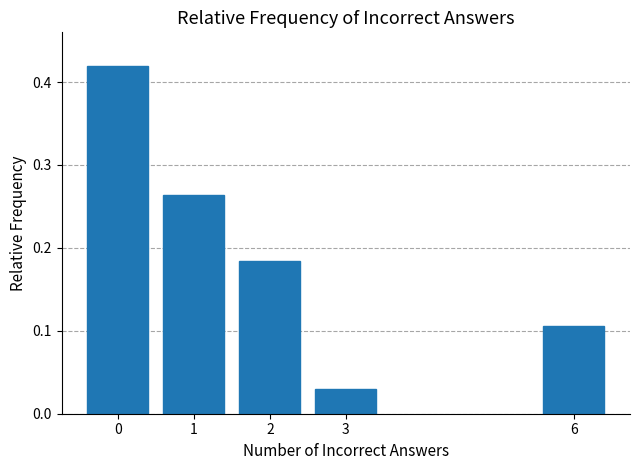

Is it true that the value at 6 is 0.0?

False